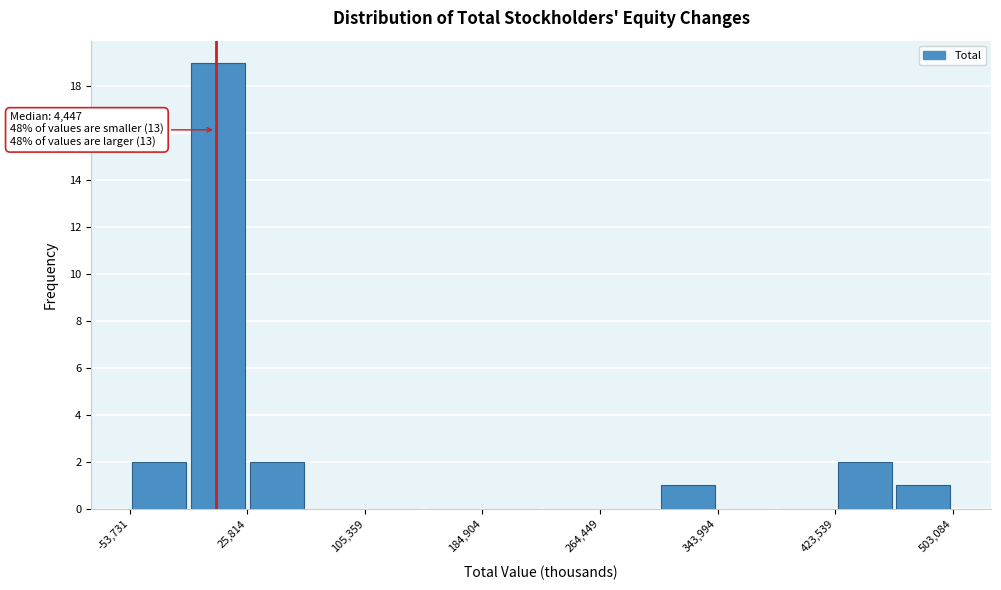

Read against the x-axis, roughly where is the centre of the tallest bar?

10000